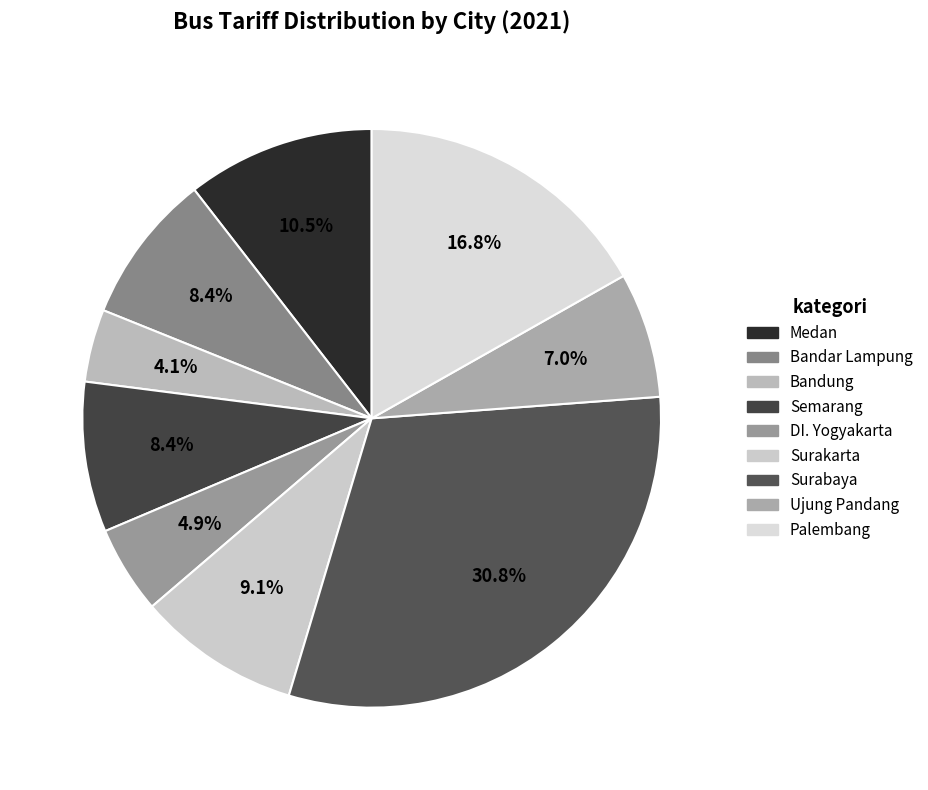

Is Surabaya the majority of the pie?

No